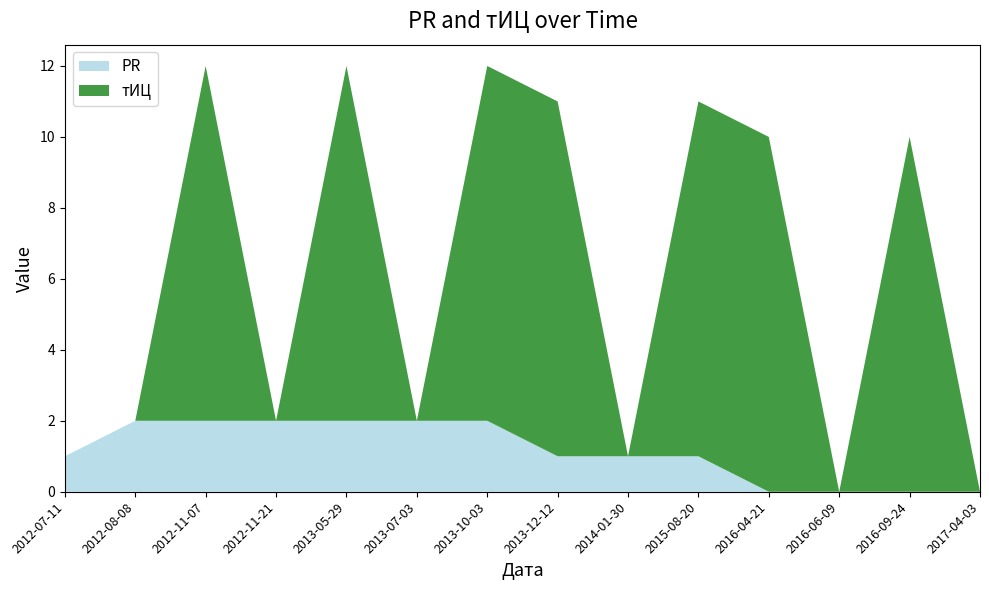

Reading left to right, transcribe all the data shown in this chart.

PR: 2012-07-11=1	2012-08-08=2	2012-11-07=2	2012-11-21=2	2013-05-29=2	2013-07-03=2	2013-10-03=2	2013-12-12=1	2014-01-30=1	2015-08-20=1	2016-04-21=0	2016-06-09=0	2016-09-24=0	2017-04-03=0
тИЦ: 2012-07-11=0	2012-08-08=0	2012-11-07=10	2012-11-21=0	2013-05-29=10	2013-07-03=0	2013-10-03=10	2013-12-12=10	2014-01-30=0	2015-08-20=10	2016-04-21=10	2016-06-09=0	2016-09-24=10	2017-04-03=0